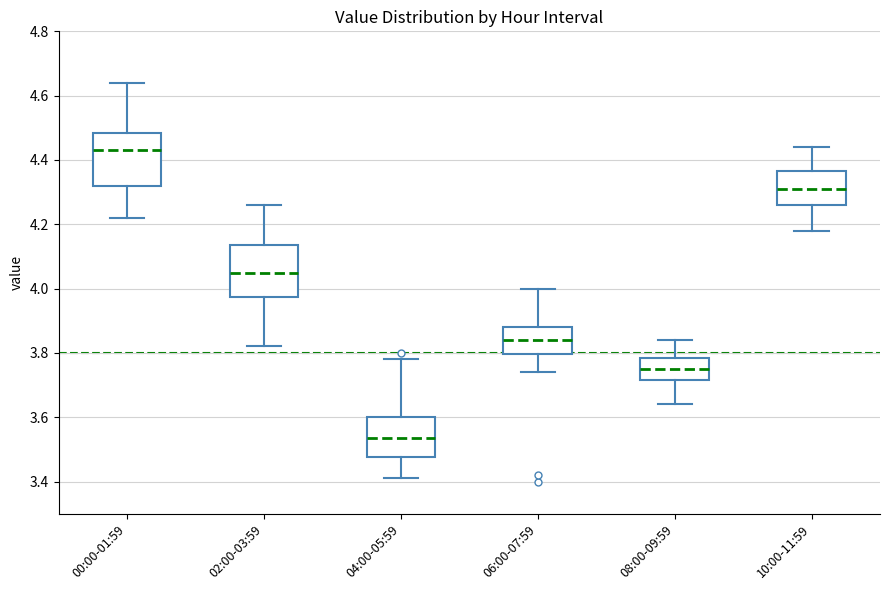

Reading left to right, transcribe this box plot: for each box, give where its median line is, the range the box spans, and where its two whiskers end, as read against the y-axis. The values are not printed on the chart, so give them approximately, as read against the axis.

00:00-01:59: median 4.44, box 4.32 to 4.48, whiskers 4.22 to 4.64
02:00-03:59: median 4.06, box 3.98 to 4.14, whiskers 3.82 to 4.26
04:00-05:59: median 3.54, box 3.48 to 3.60, whiskers 3.42 to 3.78
06:00-07:59: median 3.84, box 3.80 to 3.88, whiskers 3.74 to 4.00
08:00-09:59: median 3.76, box 3.72 to 3.78, whiskers 3.64 to 3.84
10:00-11:59: median 4.32, box 4.26 to 4.36, whiskers 4.18 to 4.44